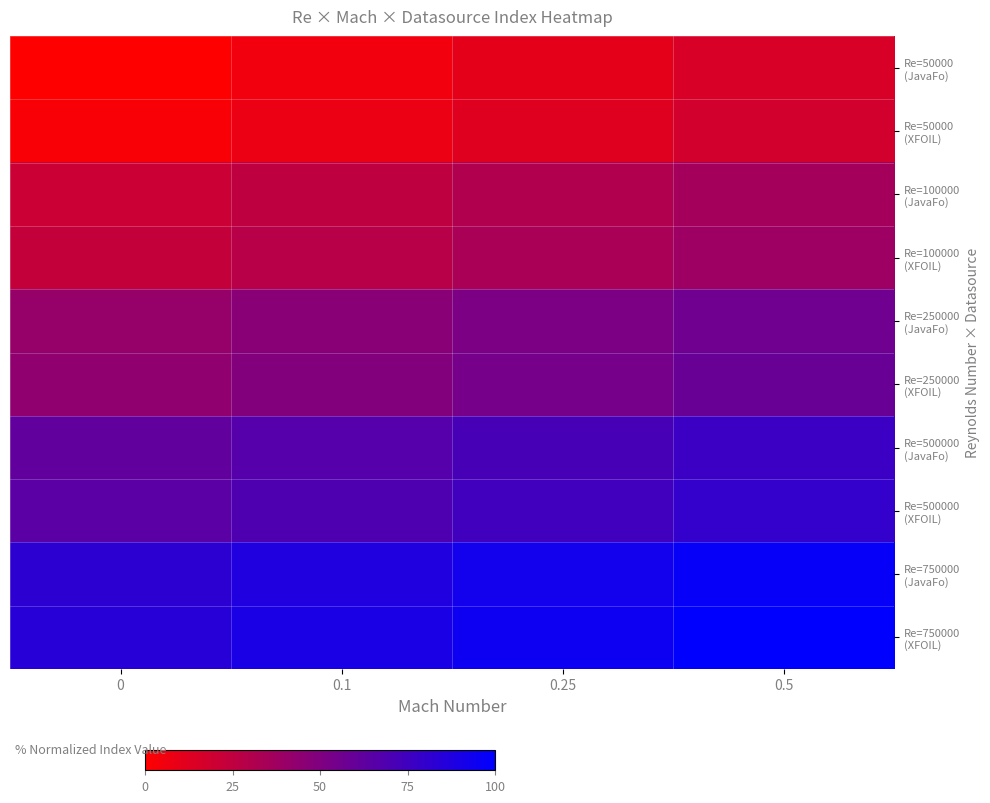

What is the total value across all series at 0.25?

525.6